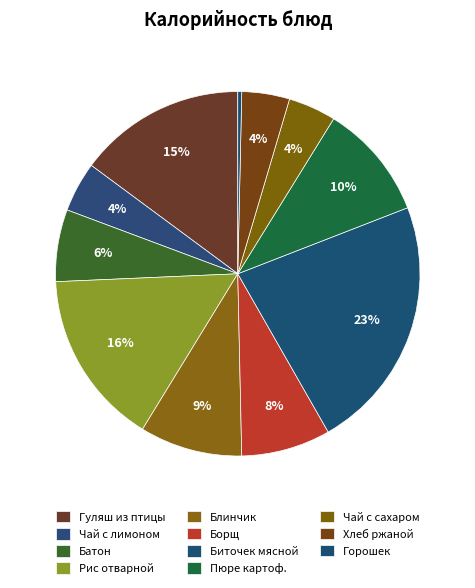

Count the number of slices in the pie.

11